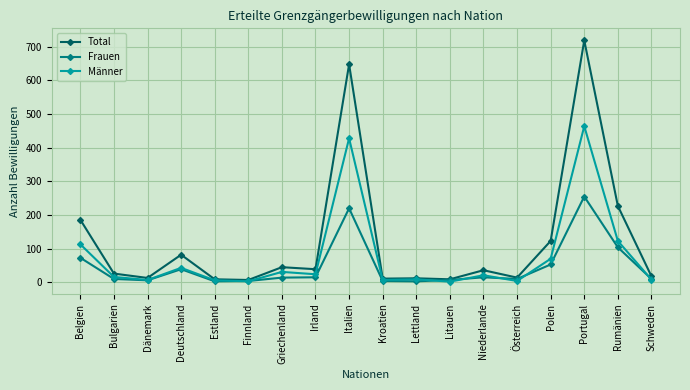

Where is Männer nearest to the value 233?

Rumänien